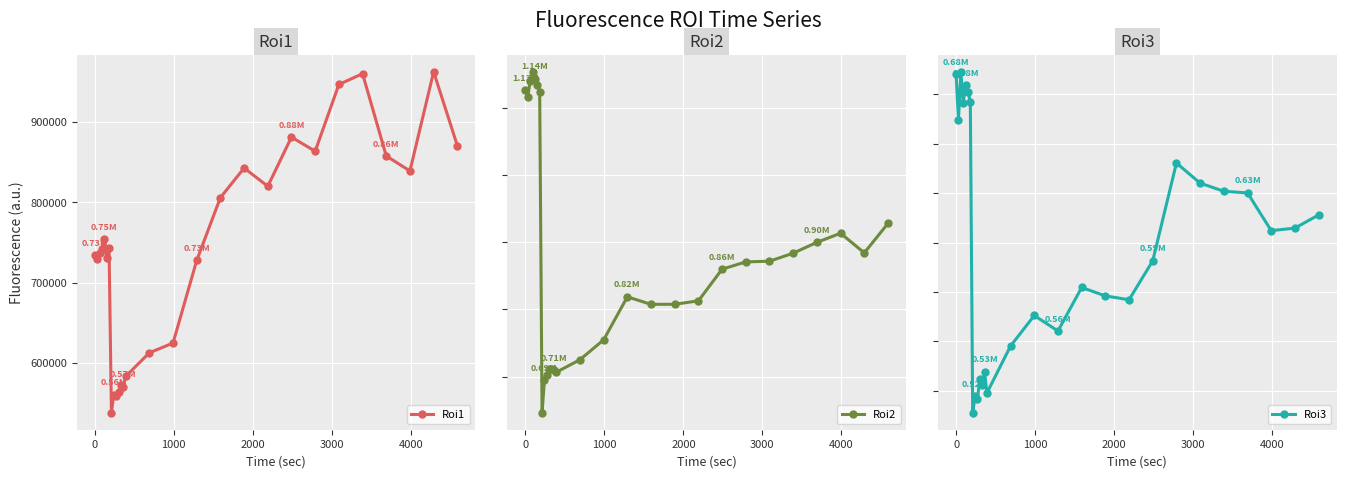

True or false: Roi1 has more than 0 points higher than both neighbors.

True